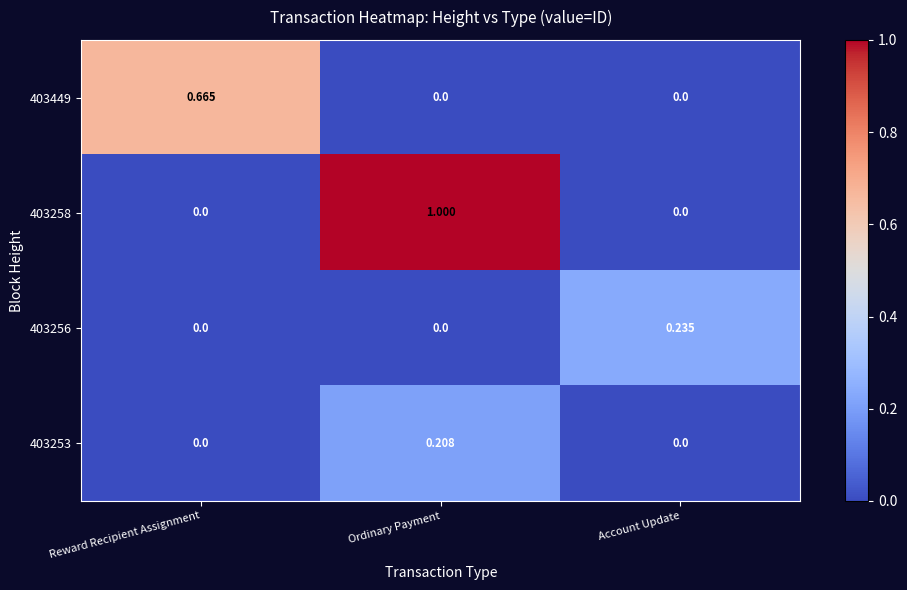

At which category is the sum across all series the highest?

Ordinary Payment